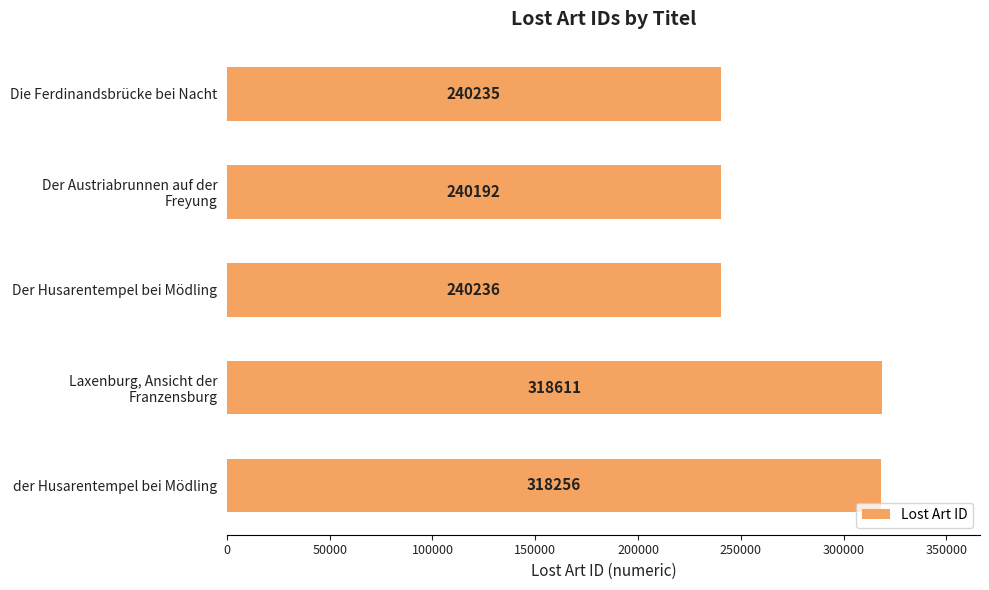

The value at der Husarentempel bei Mödling is 318256. True or false?

True